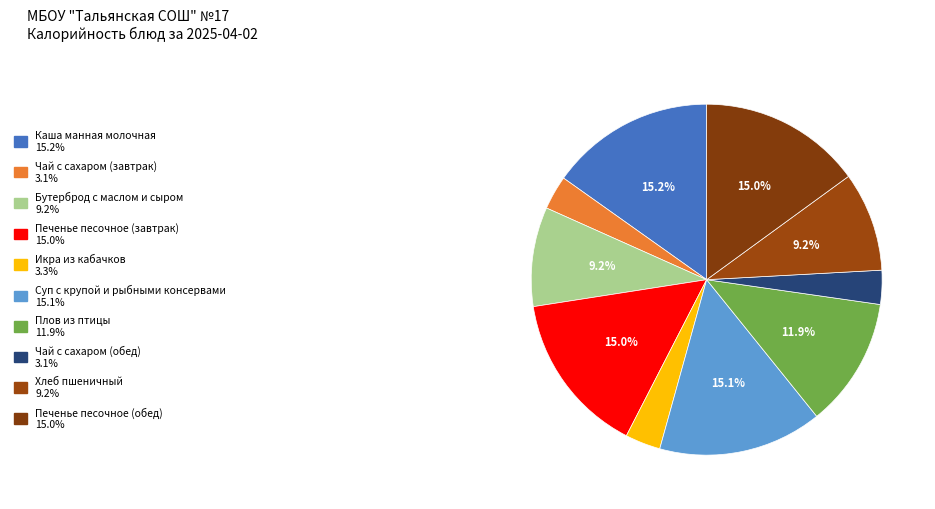

Rank the categories by value from highest to lowest.

Каша манная молочная, Суп с крупой и рыбными консервами, Печенье песочное (завтрак), Печенье песочное (обед), Плов из птицы, Бутерброд с маслом и сыром, Хлеб пшеничный, Икра из кабачков, Чай с сахаром (завтрак), Чай с сахаром (обед)